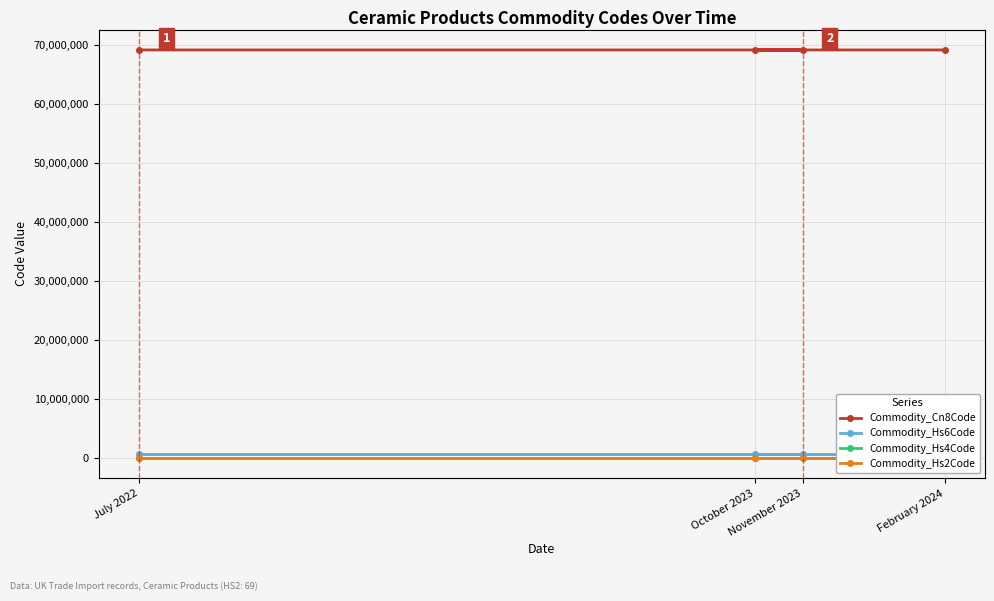

How many distinct data groups are displayed?

4